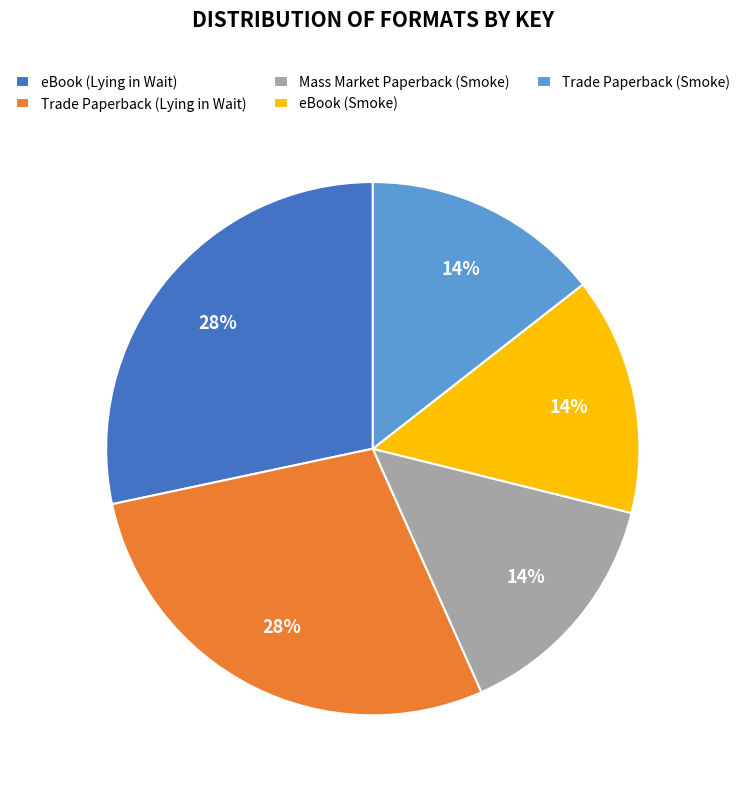

Does eBook (Lying in Wait) account for over 50% of the chart?

No